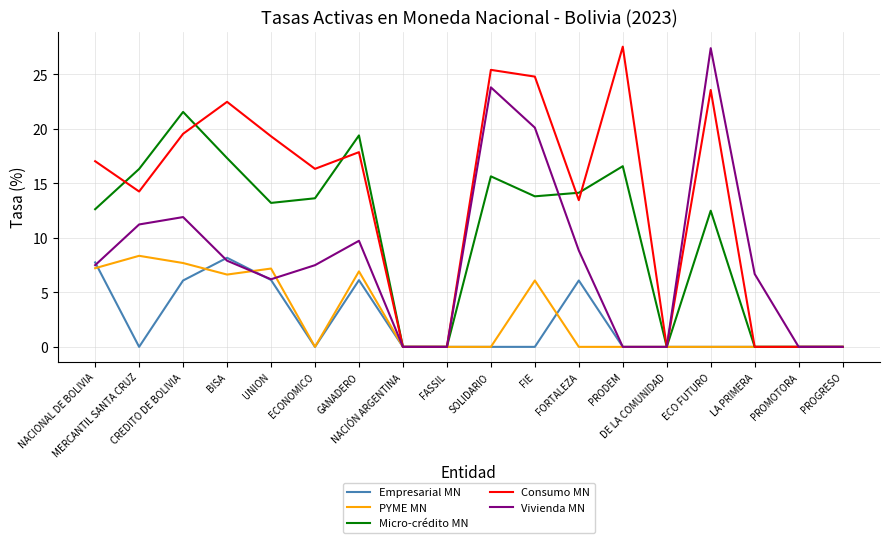

What position from the left is ECO FUTURO?

15